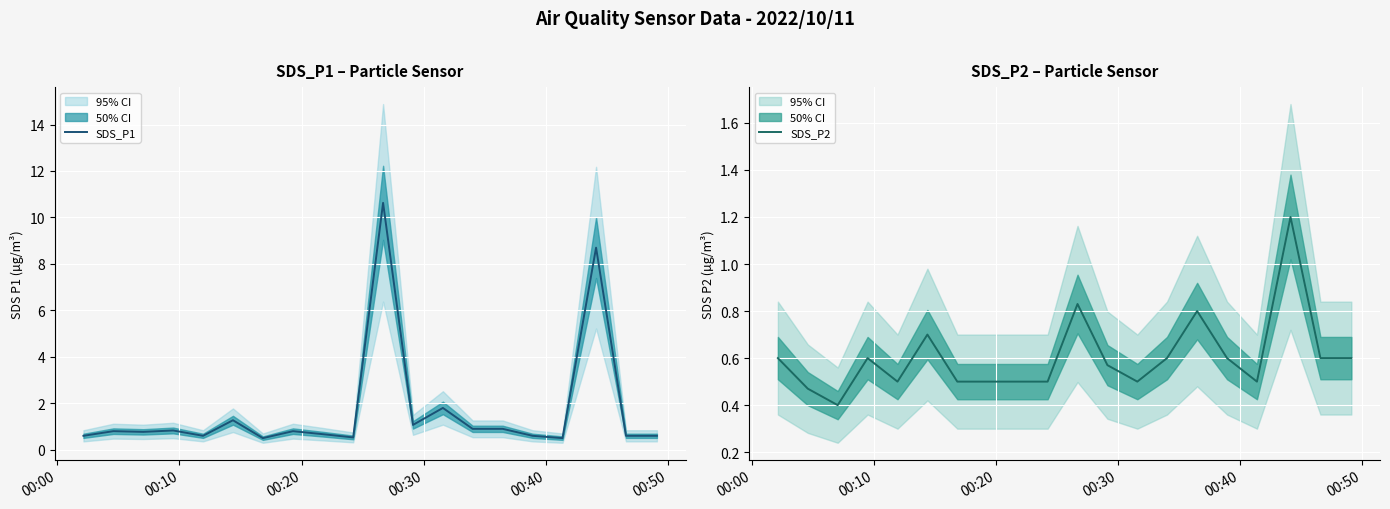

Count the number of data series in this chart.

2